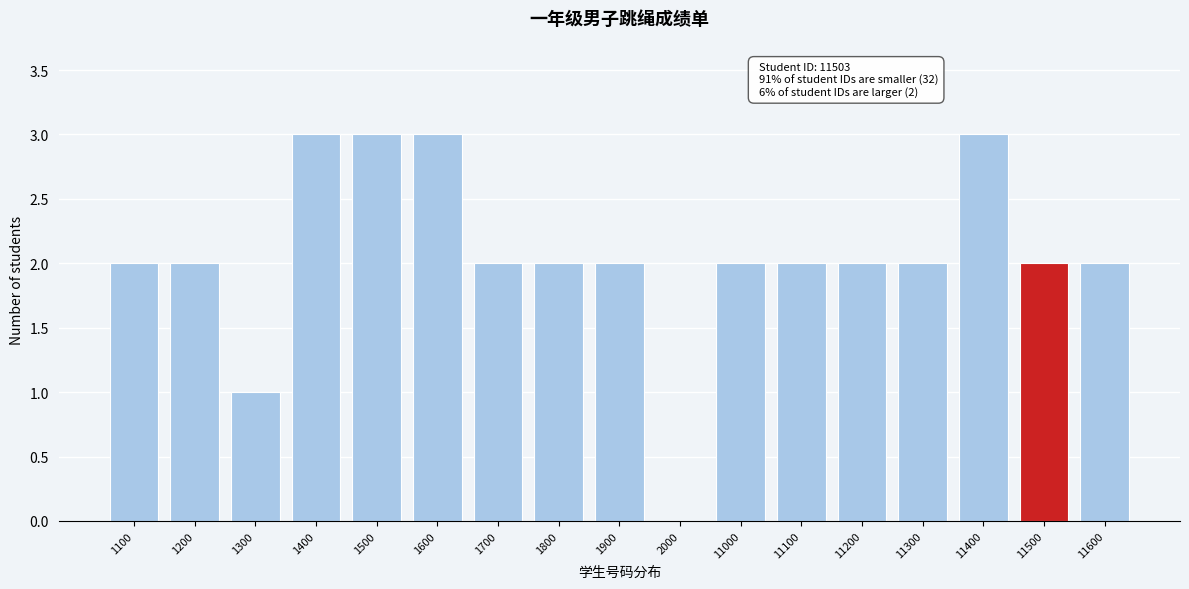

Reading left to right, list all the values displayed in this chart.

1100=2	1200=2	1300=1	1400=3	1500=3	1600=3	1700=2	1800=2	1900=2	2000=0	11000=2	11100=2	11200=2	11300=2	11400=3	11500=2	11600=2